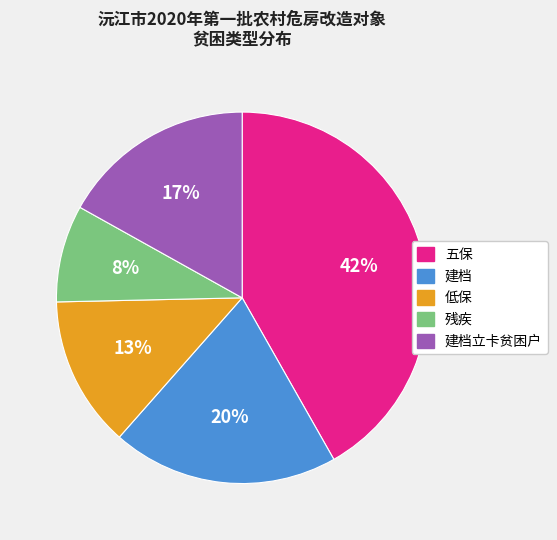

Is it true that 低保 is 13% of the pie?

True